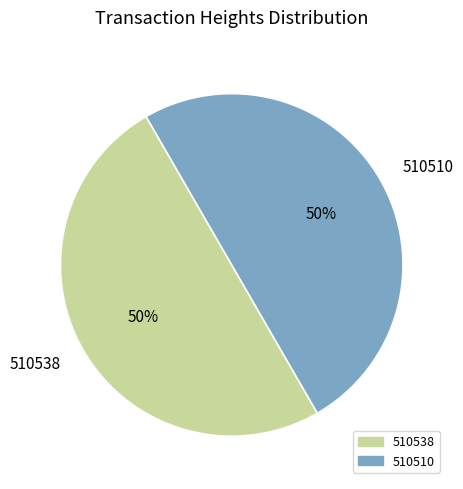

Count the number of slices in the pie.

2